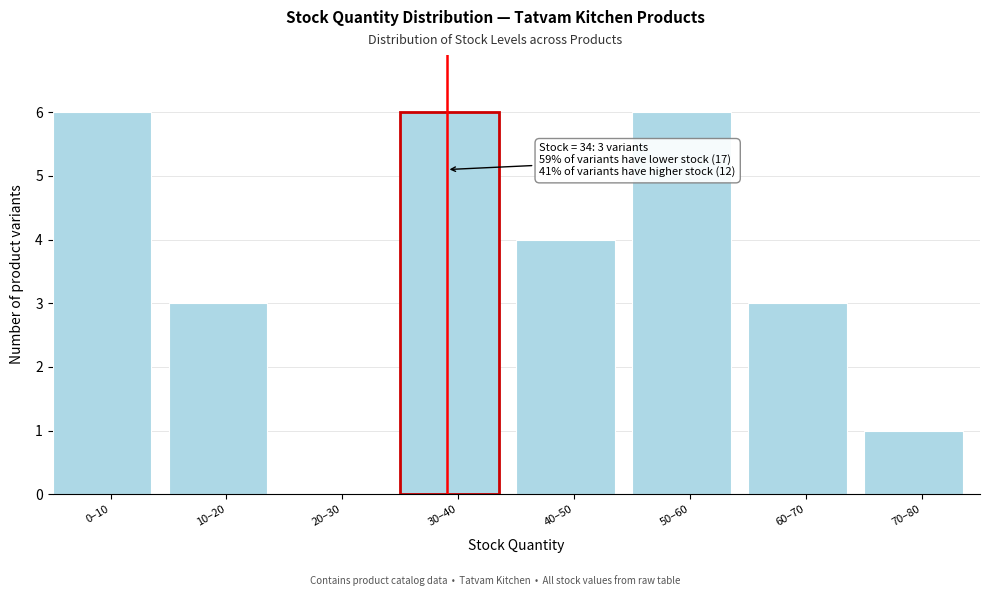

Reading left to right, what are all the values shown in this chart?

0–10=6	10–20=3	20–30=0	30–40=6	40–50=4	50–60=6	60–70=3	70–80=1